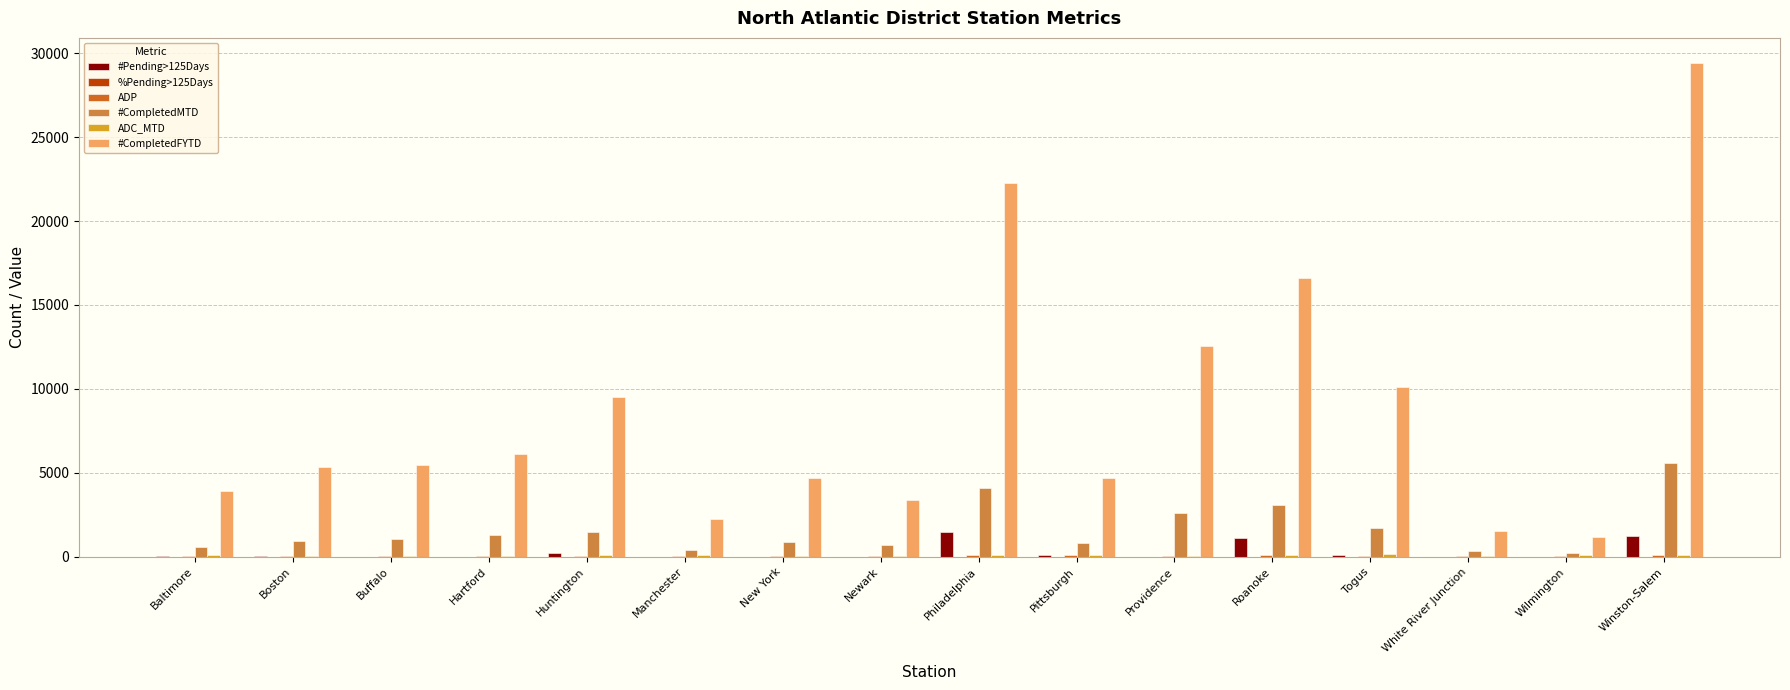

What is the highest value of the #Pending>125Days series?

1461.0